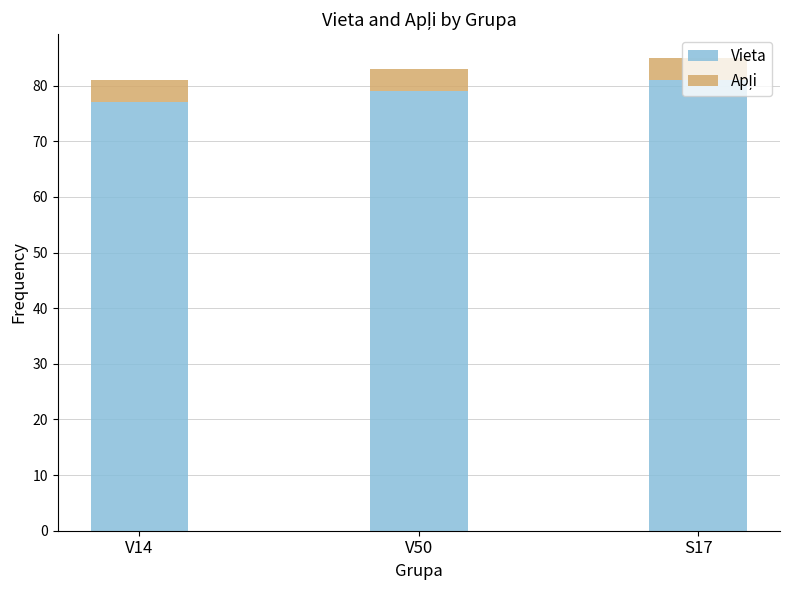

What is the total value across all series at V50?

83